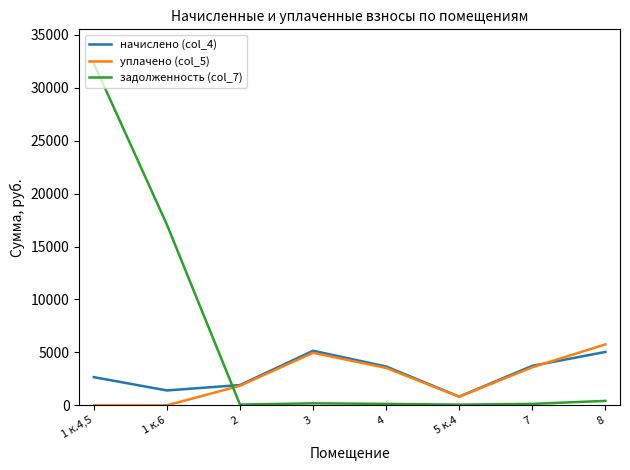

What is the spread (max minus min) of values at 1 к.6?

17061.8